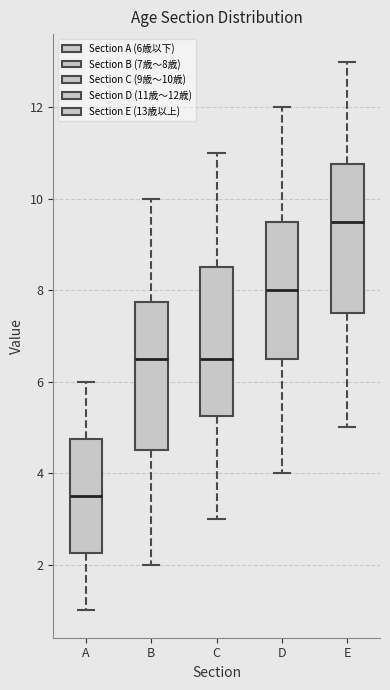

Reading left to right, transcribe this box plot: for each box, give where its median line is, the range the box spans, and where its two whiskers end, as read against the y-axis. The values are not printed on the chart, so give them approximately, as read against the axis.

A: median 3.6, box 2.2 to 4.8, whiskers 1.0 to 6.0
B: median 6.6, box 4.6 to 7.8, whiskers 2.0 to 10.0
C: median 6.6, box 5.2 to 8.6, whiskers 3.0 to 11.0
D: median 8.0, box 6.6 to 9.6, whiskers 4.0 to 12.0
E: median 9.6, box 7.6 to 10.8, whiskers 5.0 to 13.0